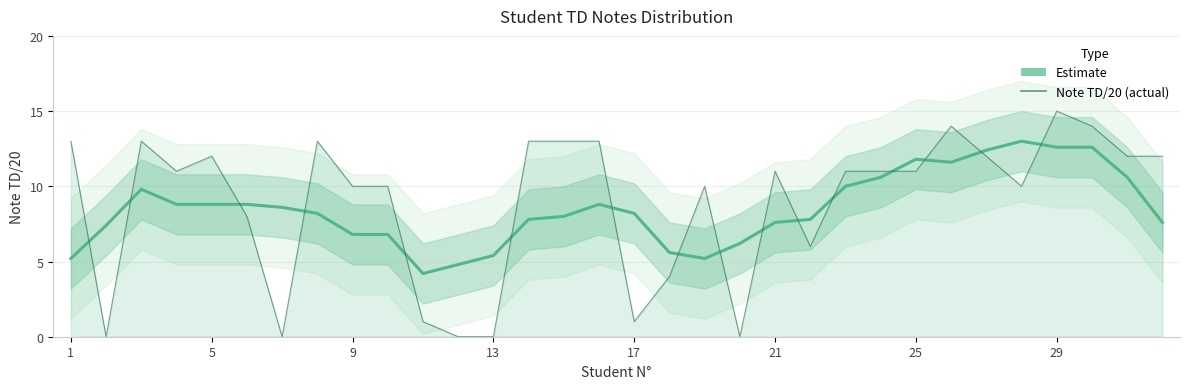

What is the difference between the second highest and second lowest values in the Note TD/20 (actual) series?

14.0